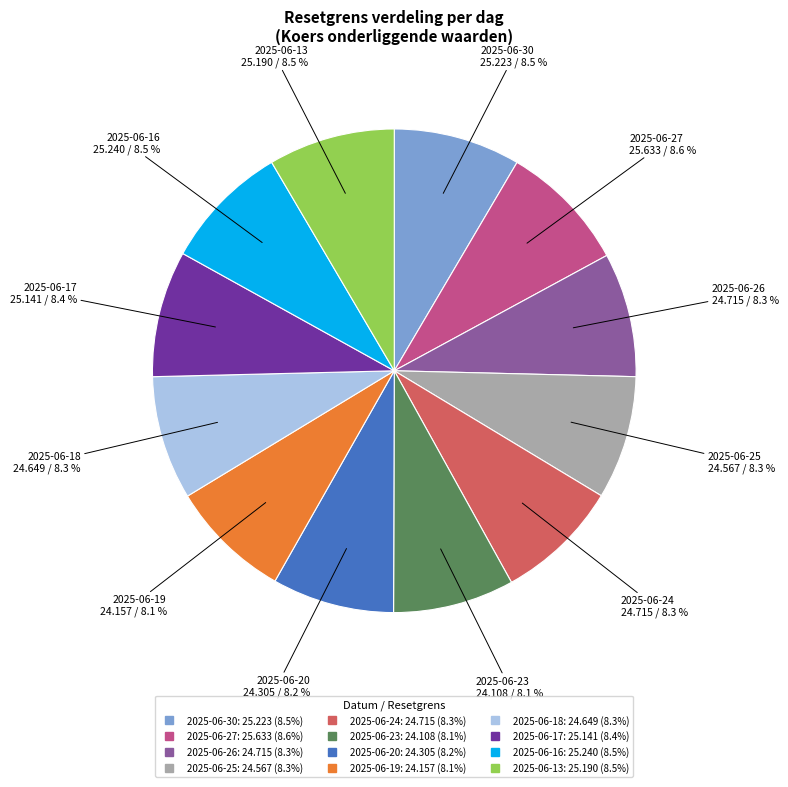

To the nearest percent, what is the average slice percentage?

8%